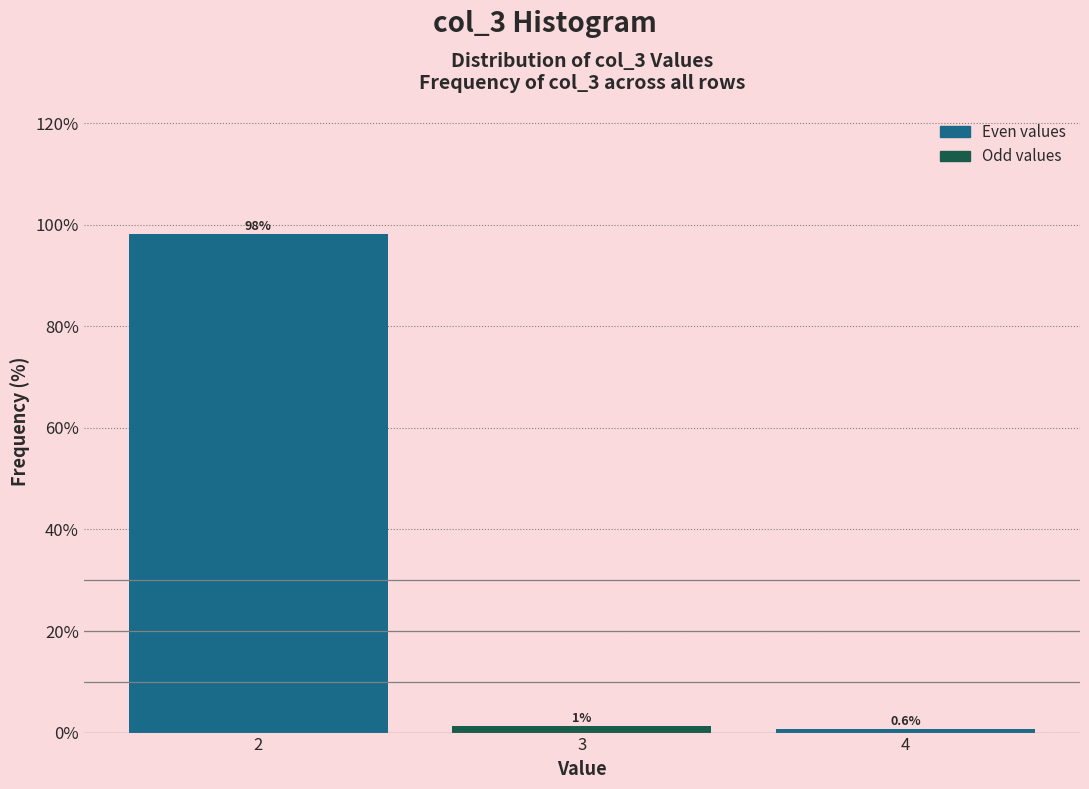

List the labels in order of value, smallest first.

4, 3, 2